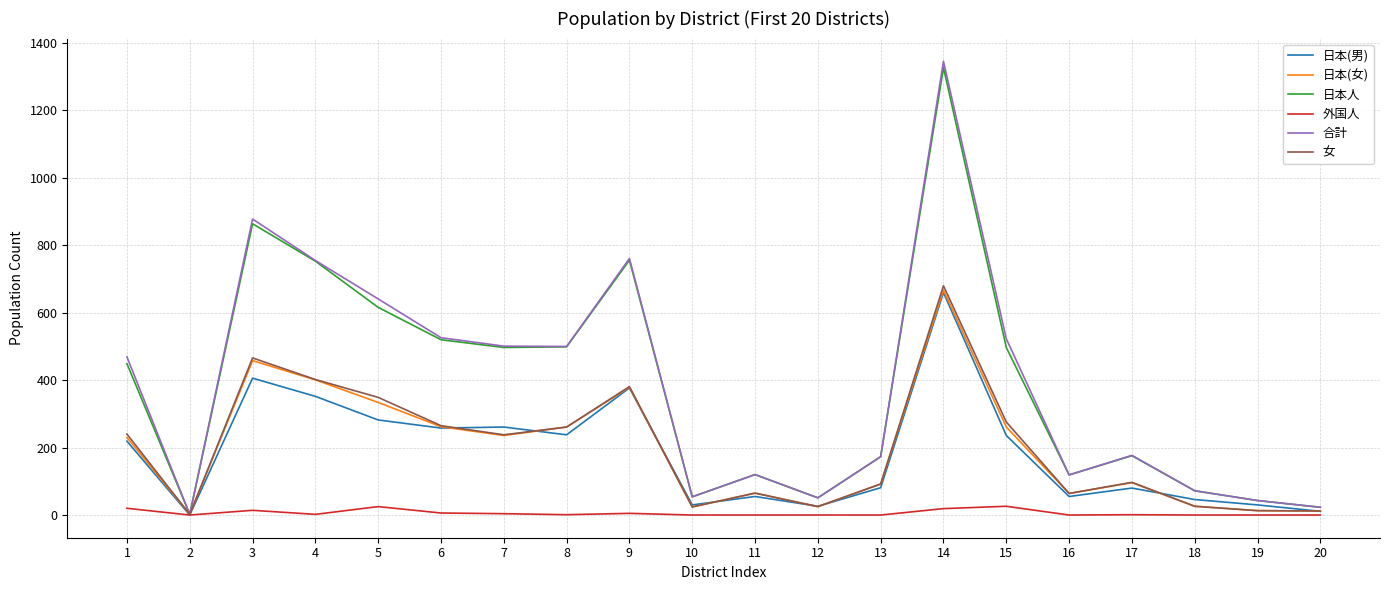

What is the sum of the 女 values at 15 and 5?

625